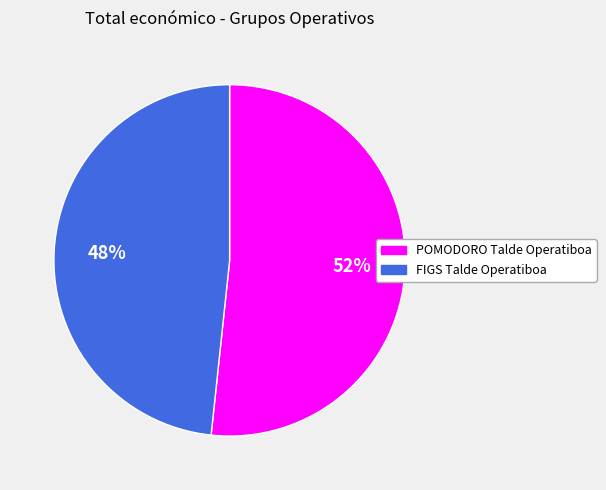

To the nearest percent, what percentage of the pie is FIGS Talde Operatiboa?

48%